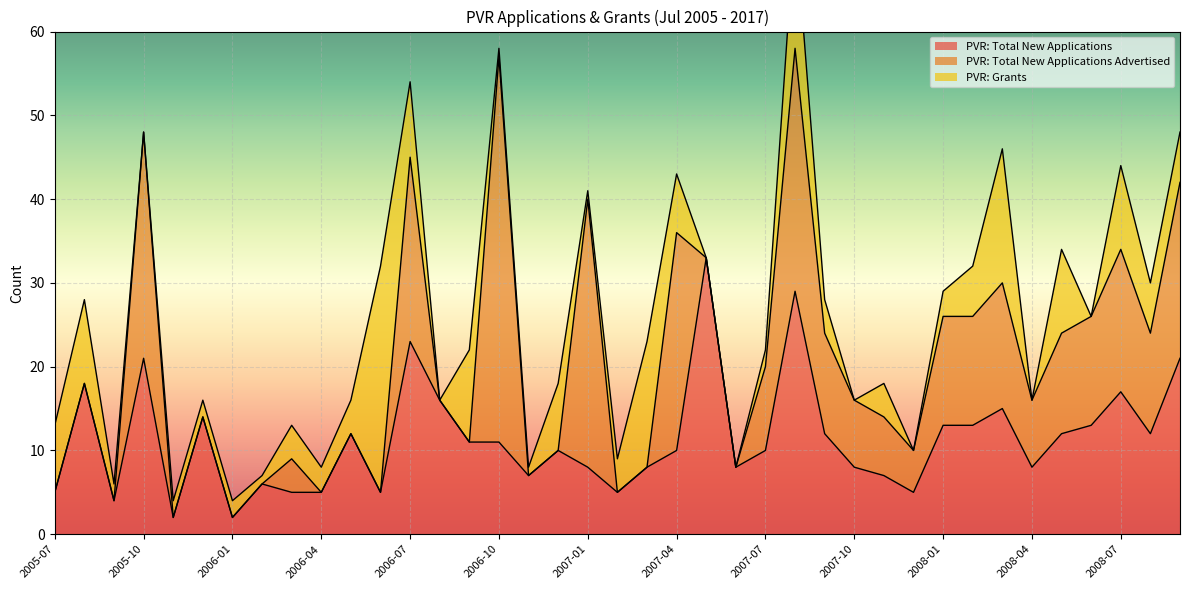

The value of PVR: Total New Applications at 2007-01 is 14. True or false?

False